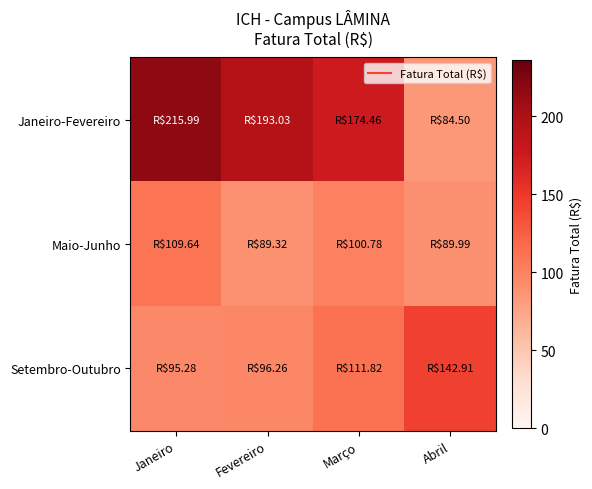

Rank the series at Janeiro from highest to lowest value.

Janeiro-Fevereiro, Maio-Junho, Setembro-Outubro